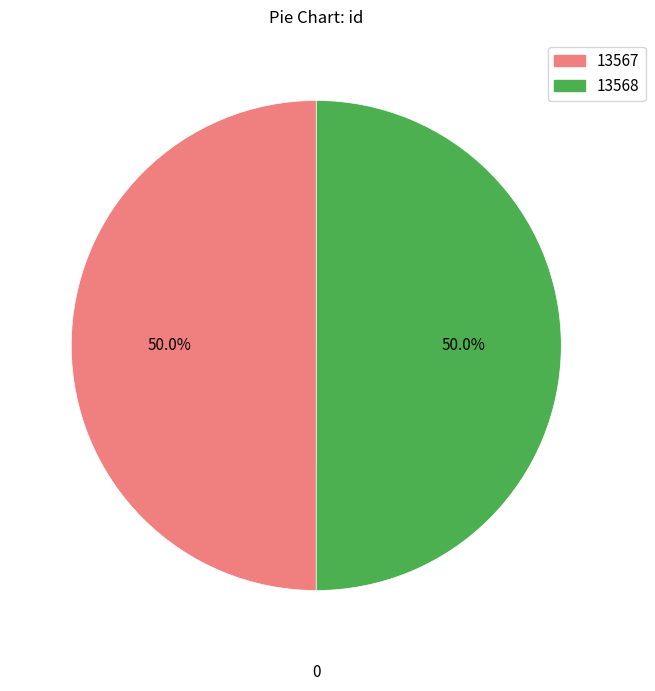

Combined, what portion of the pie is 13568 and 13567?

100.0%